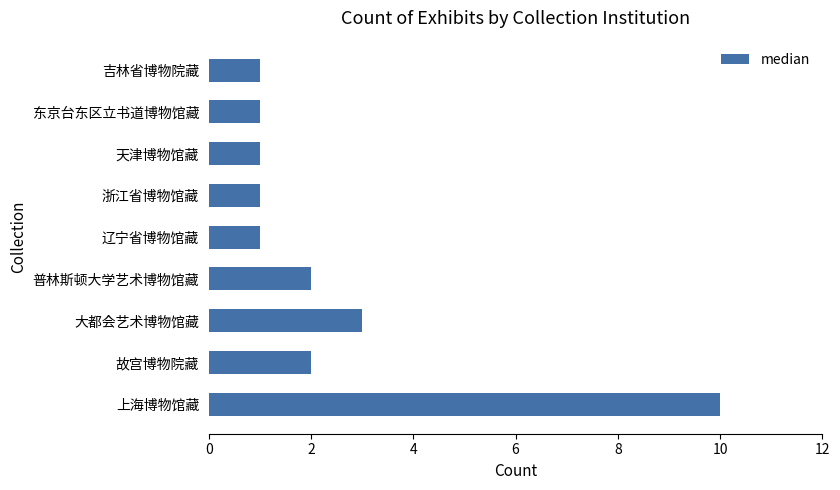

Does the chart contain any negative values?

No